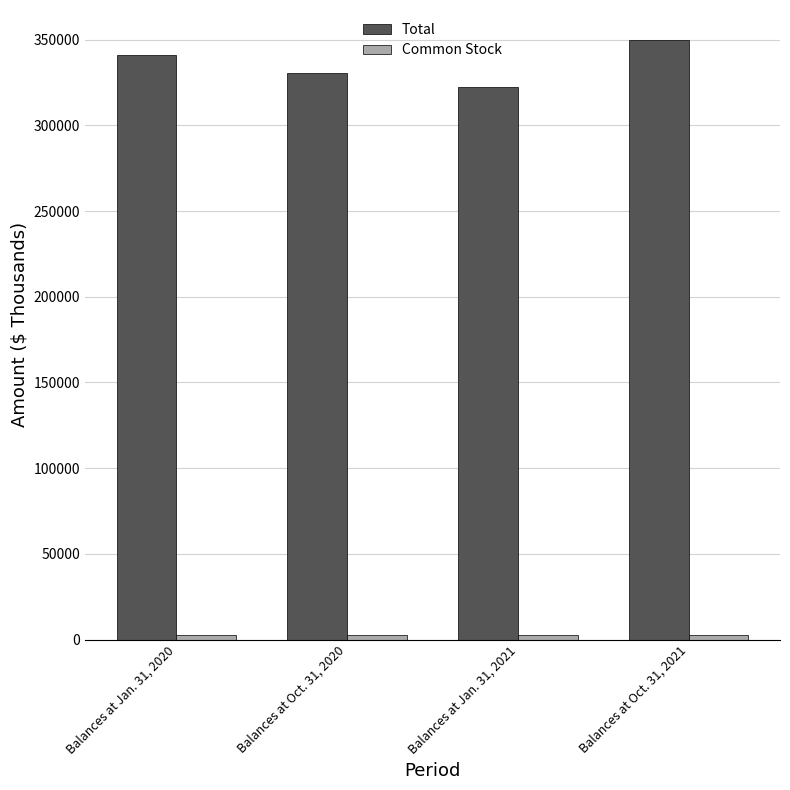

Which series has the widest spread of values?

Total